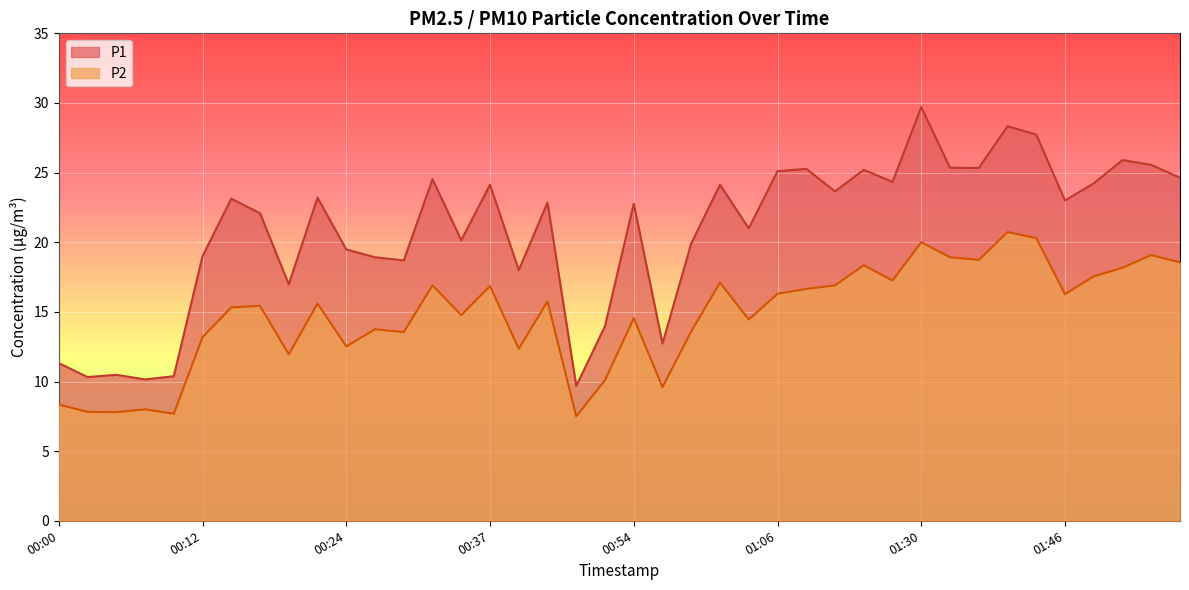

What is the label of the 37th point from the left?

01:49